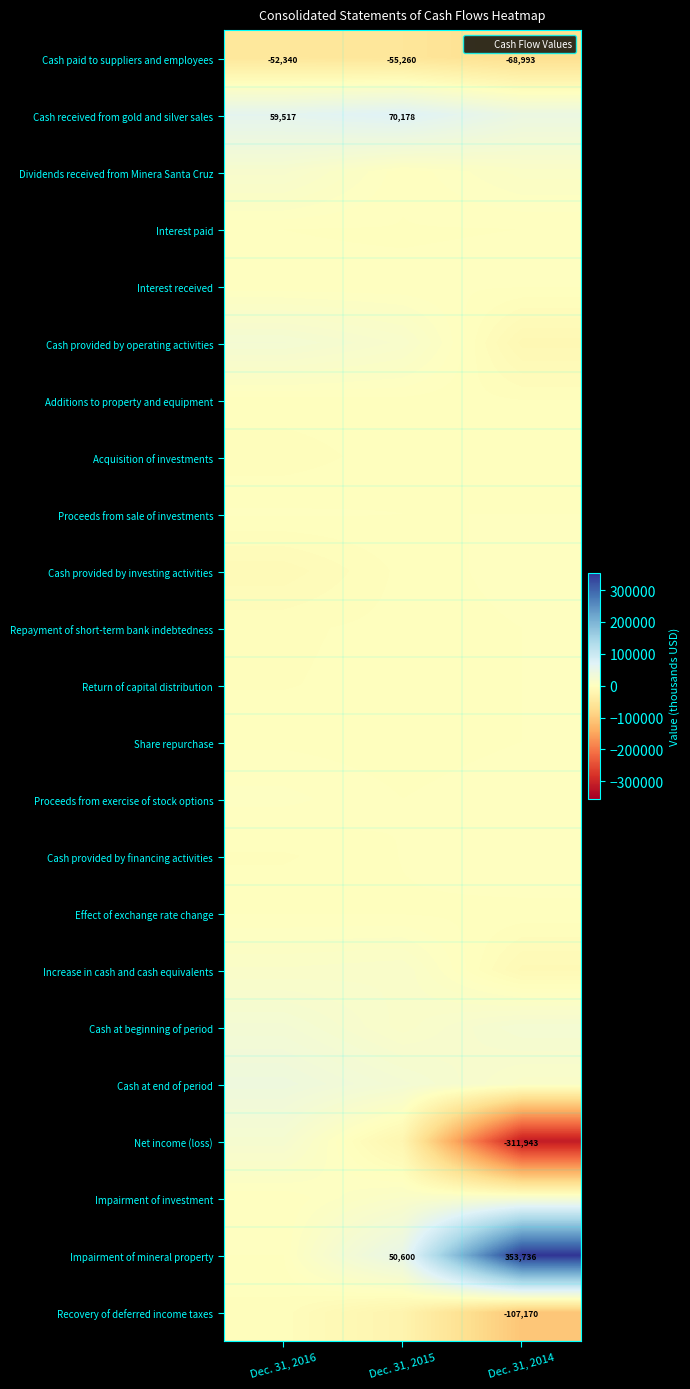

What is the highest value of the Cash paid to suppliers and employees series?

-52340